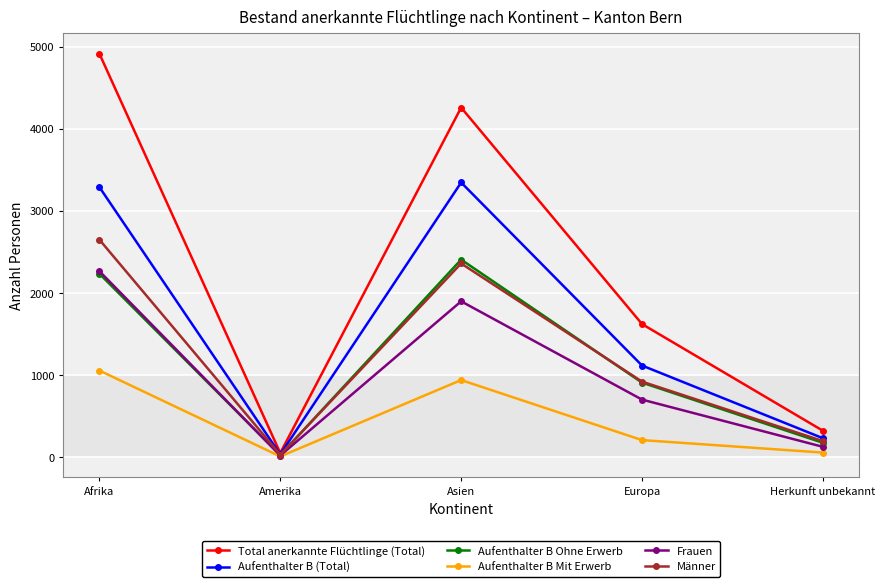

What is the label of the 4th point from the right?

Amerika